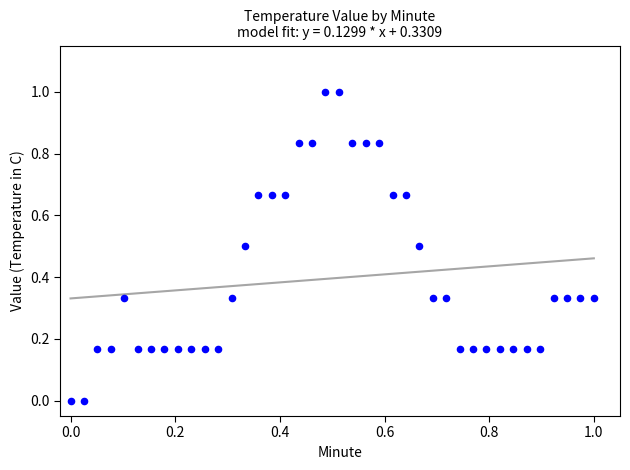

What is the range of Y values (max minus min)?

1.0